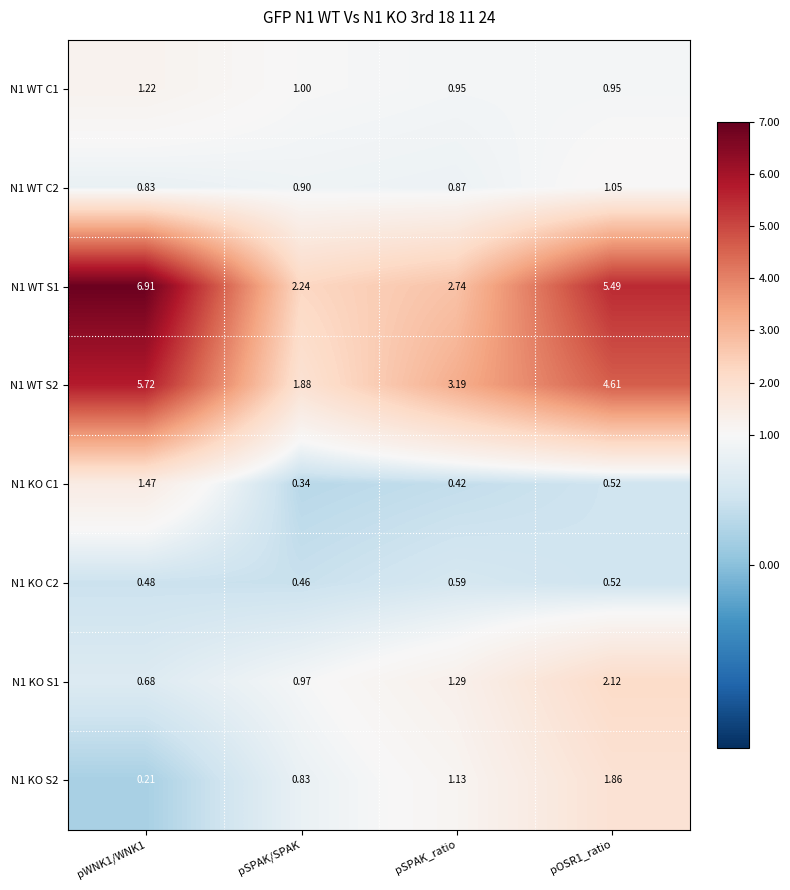

Is the value of N1 KO C2 at pSPAK_ratio greater than the value of N1 KO S1 at pSPAK_ratio?

No